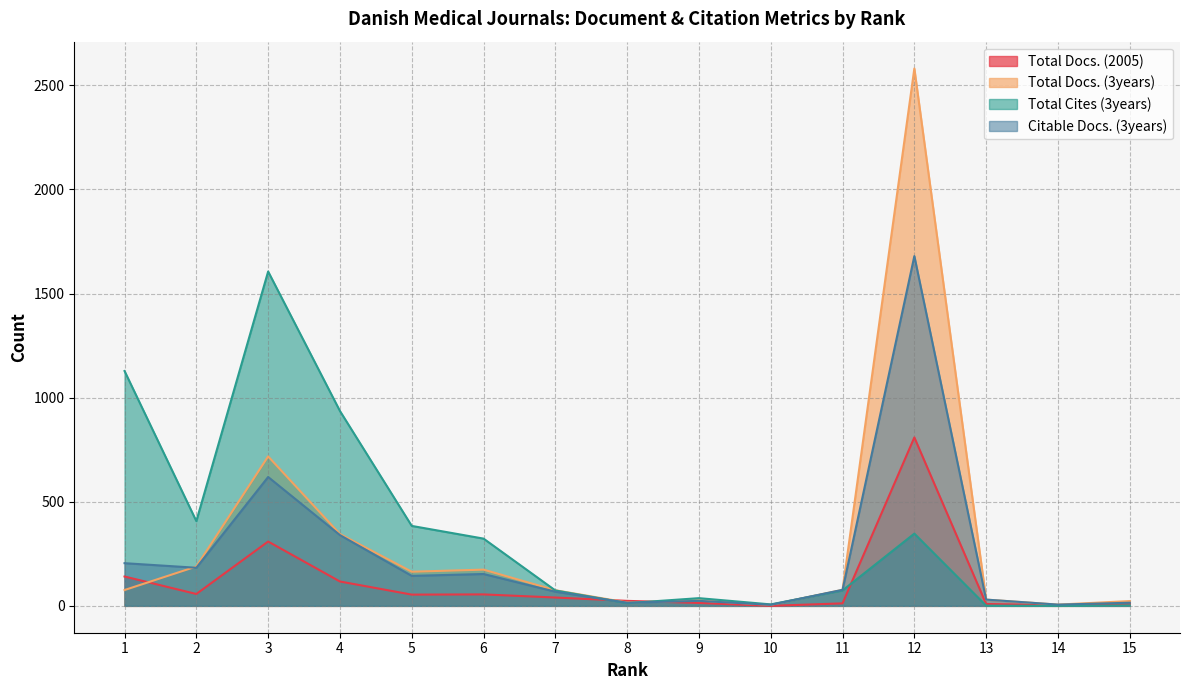

Rank the series by their maximum value, from highest to lowest.

Total Docs. (3years), Citable Docs. (3years), Total Cites (3years), Total Docs. (2005)